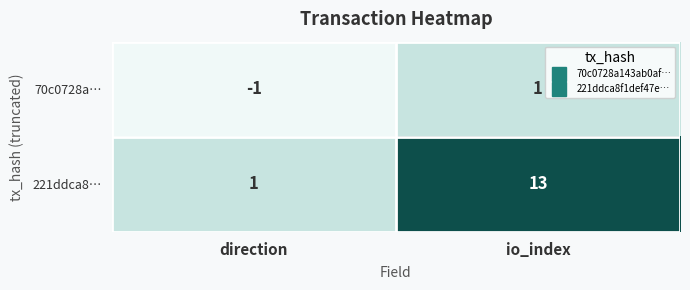

At which label is 221ddca8… closest to 7?

direction